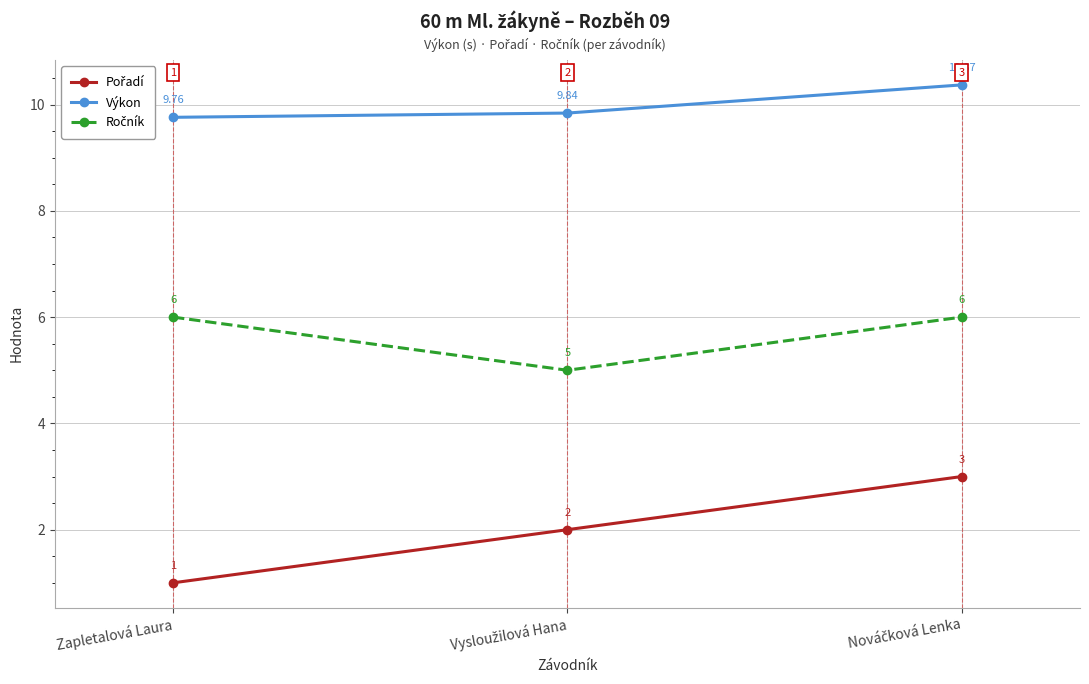

Which series has the largest total across all categories?

Výkon